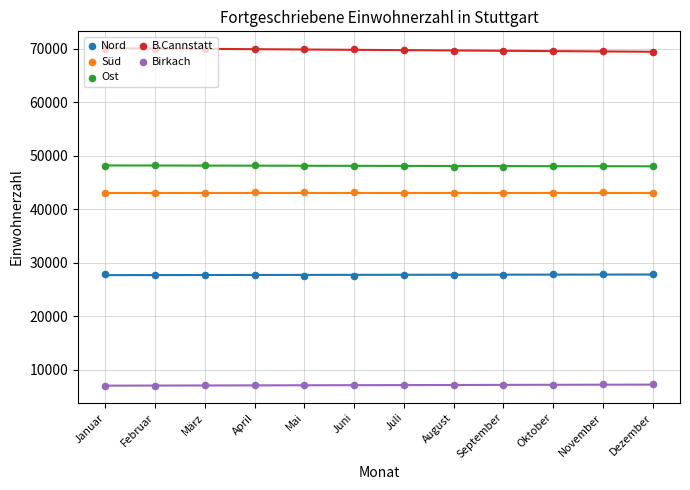

Which series contains the lowest Y value?

Birkach